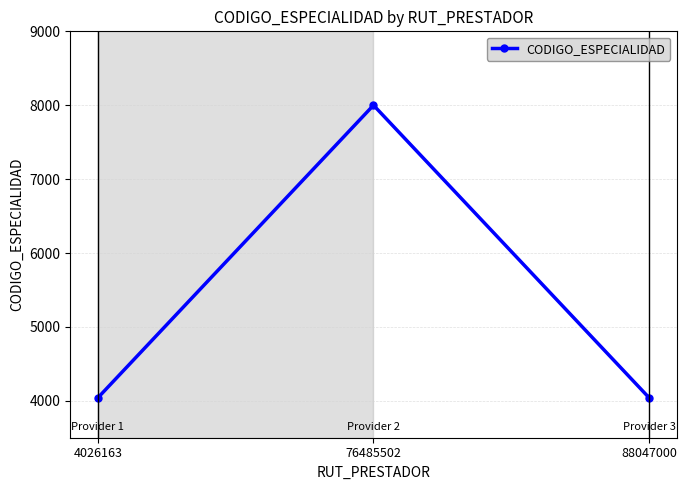

What is the ratio of the value at 4026163 to the value at 88047000?

1.0